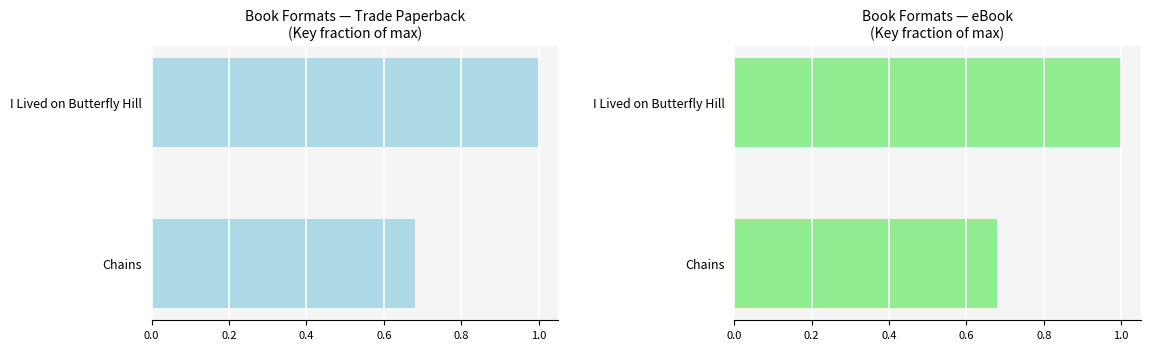

What is the highest value of the eBook series?

1.0